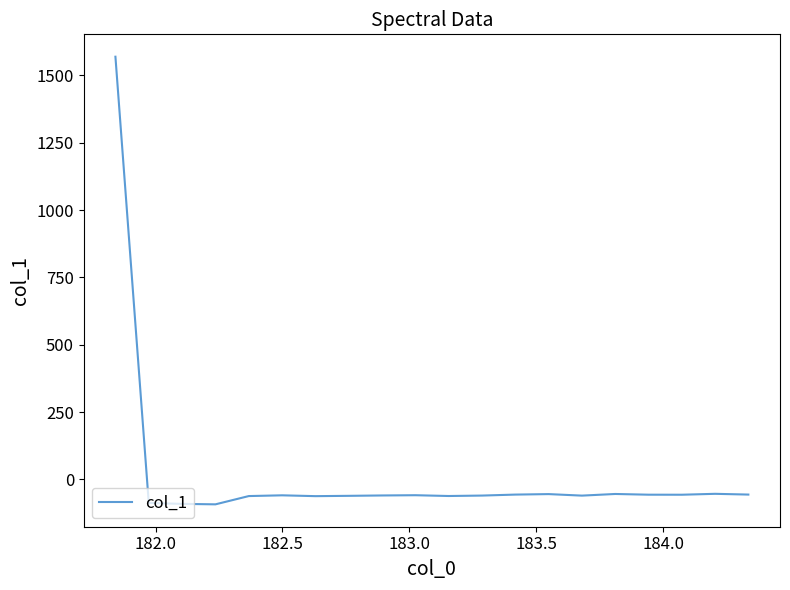

What is the difference between the maximum and minimum values?

1662.2